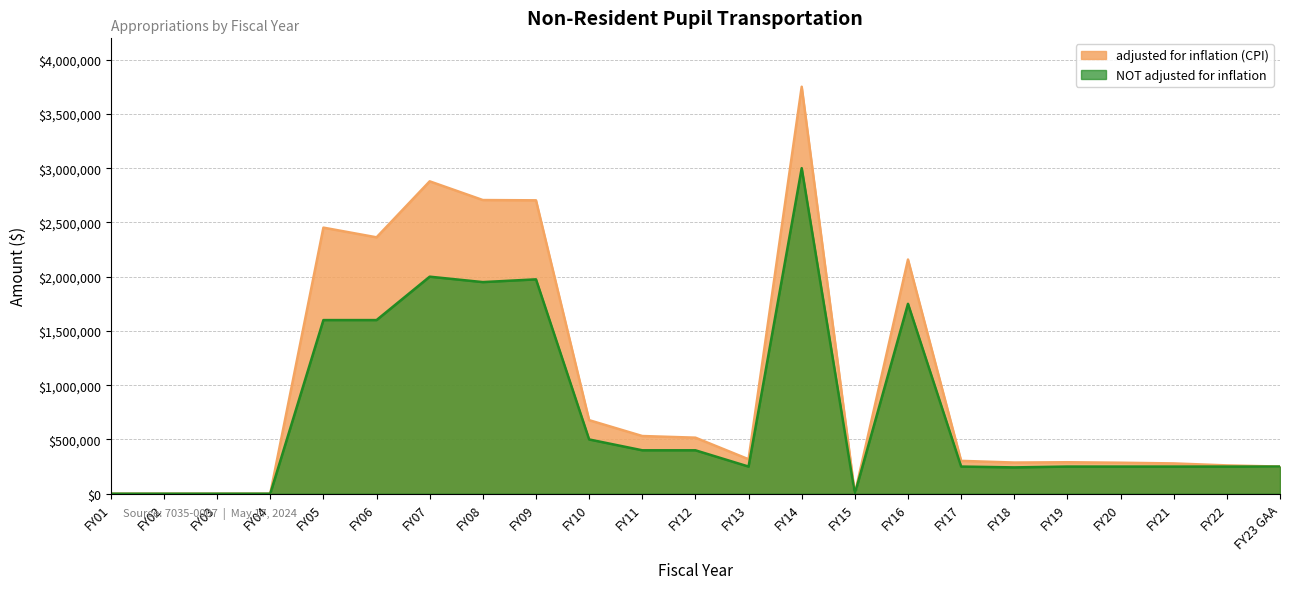

How many positive values does the adjusted for inflation (CPI) series have?

18